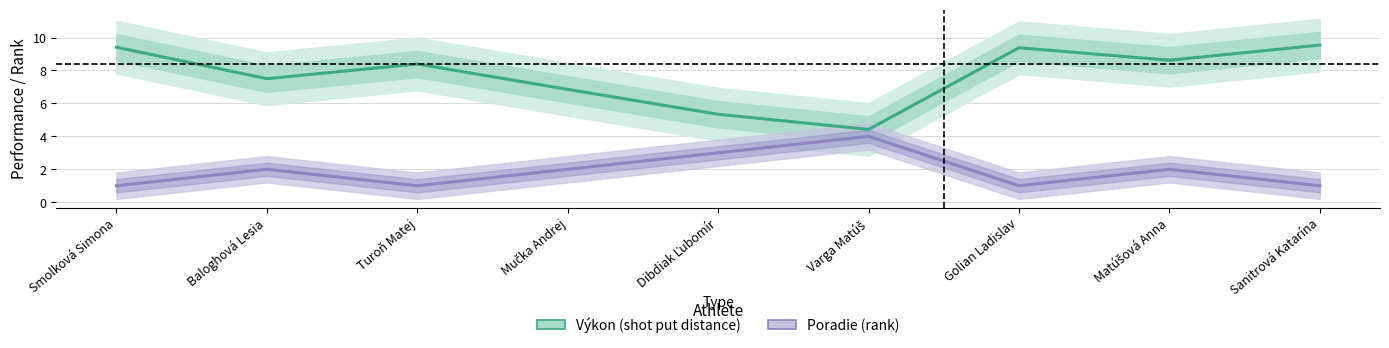

Where is Poradie (rank) nearest to the value 2?

Baloghová Lesia